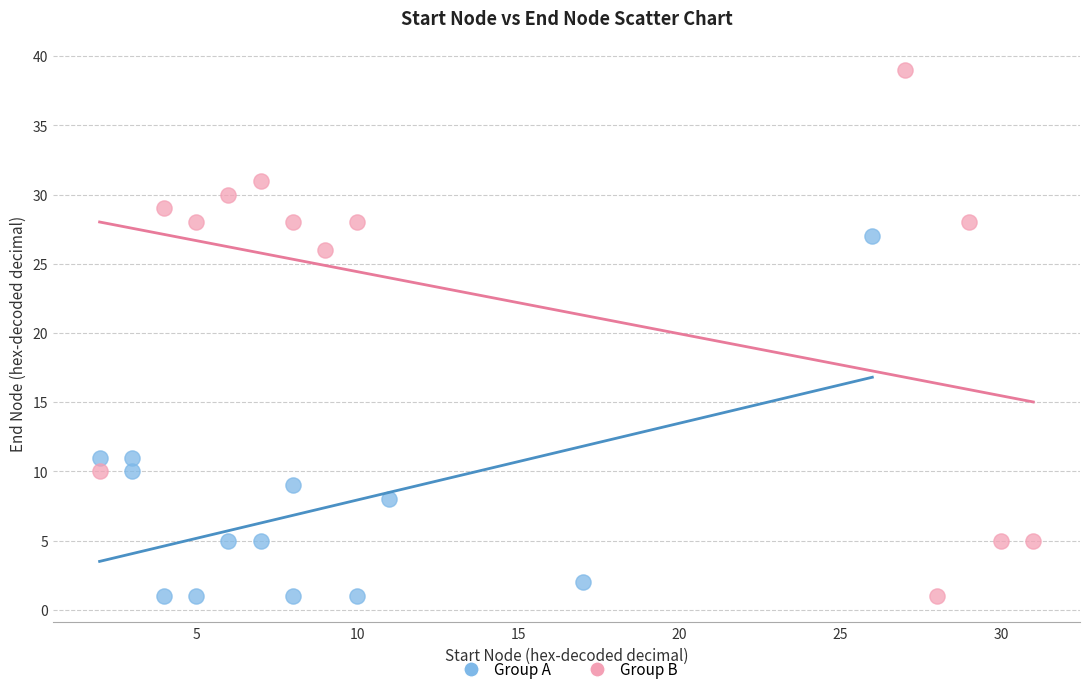

Which series contains the highest Y value?

Group B